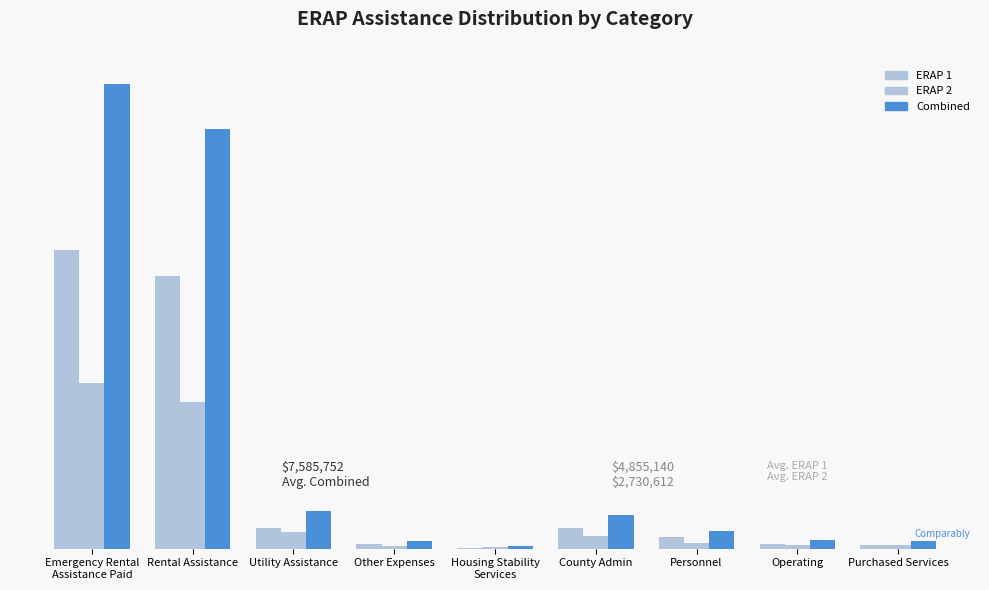

Are the bars horizontal?

No